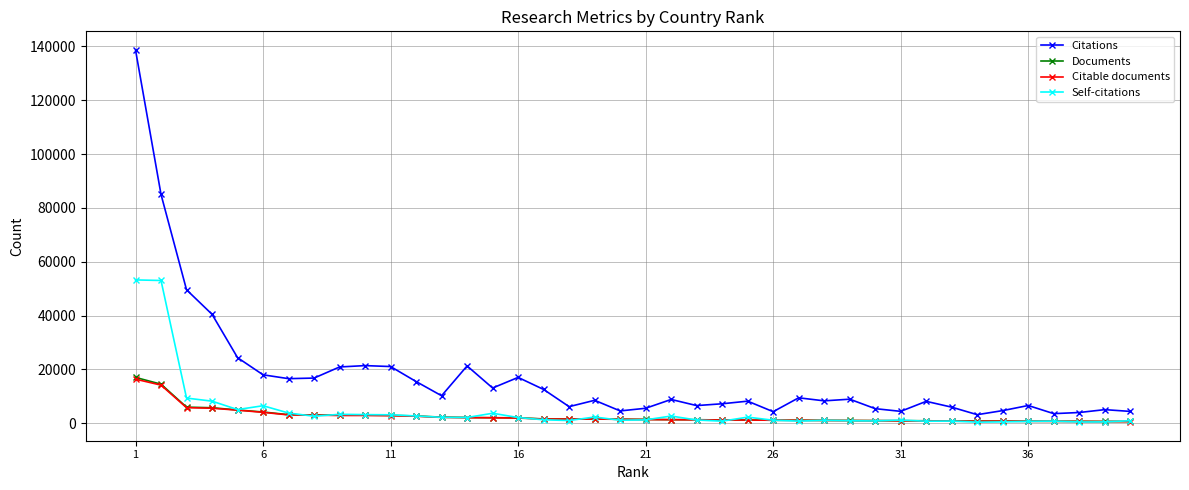

Does the chart have visible grid lines?

Yes